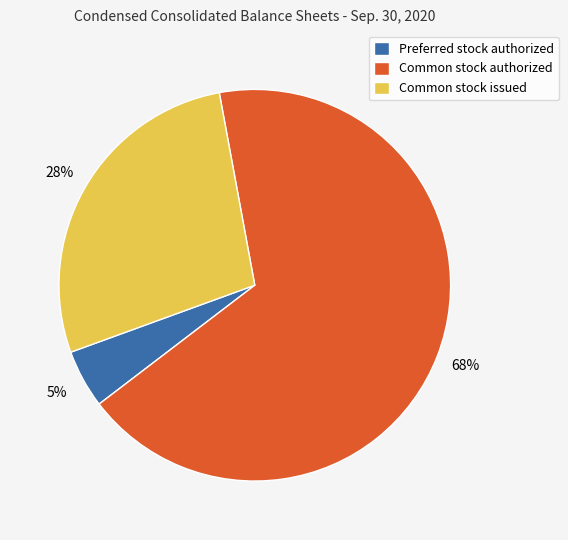

To the nearest percent, what percentage of the pie is Common stock issued?

28%